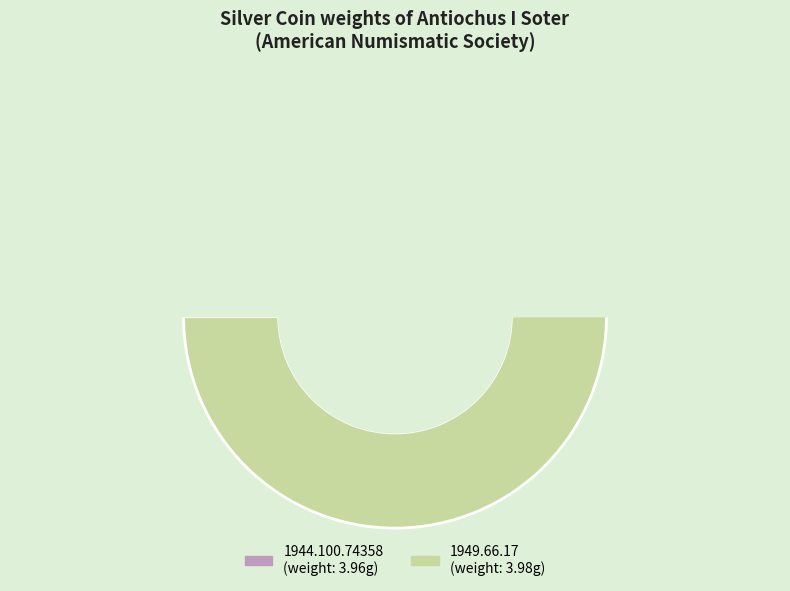

Does any single category account for the majority?

Yes